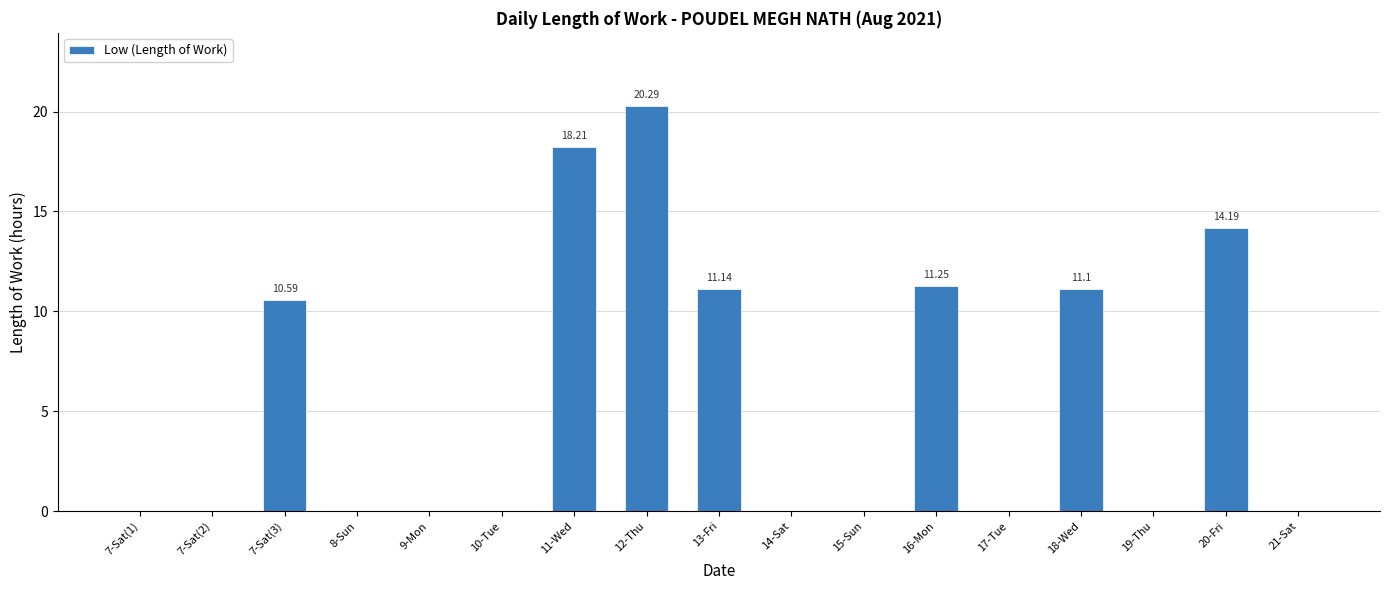

What is the change in value from 7-Sat(3) to 18-Wed?

+0.5